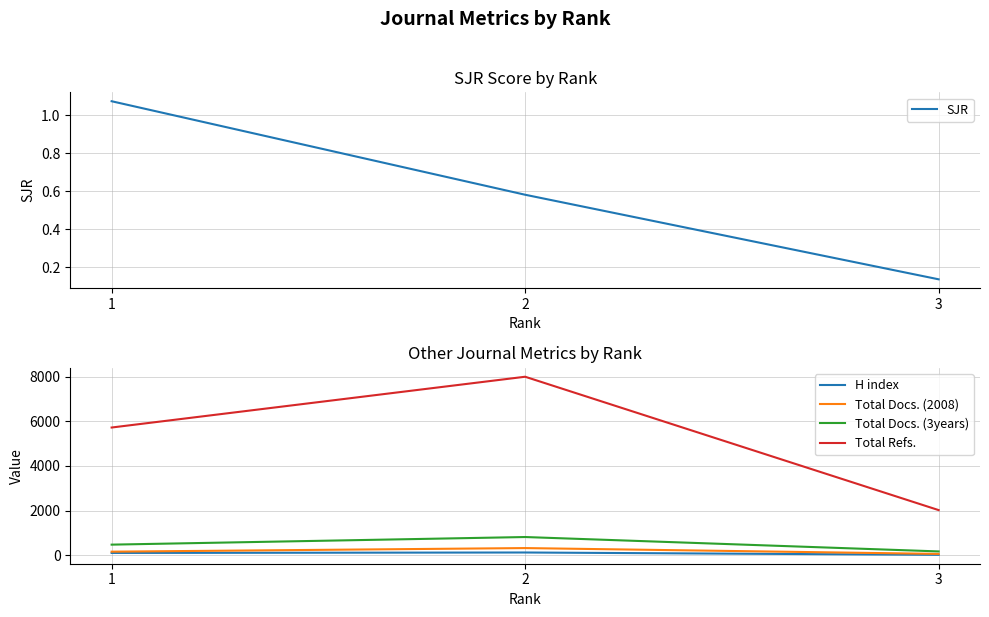

What is the maximum value for Total Docs. (3years)?

814